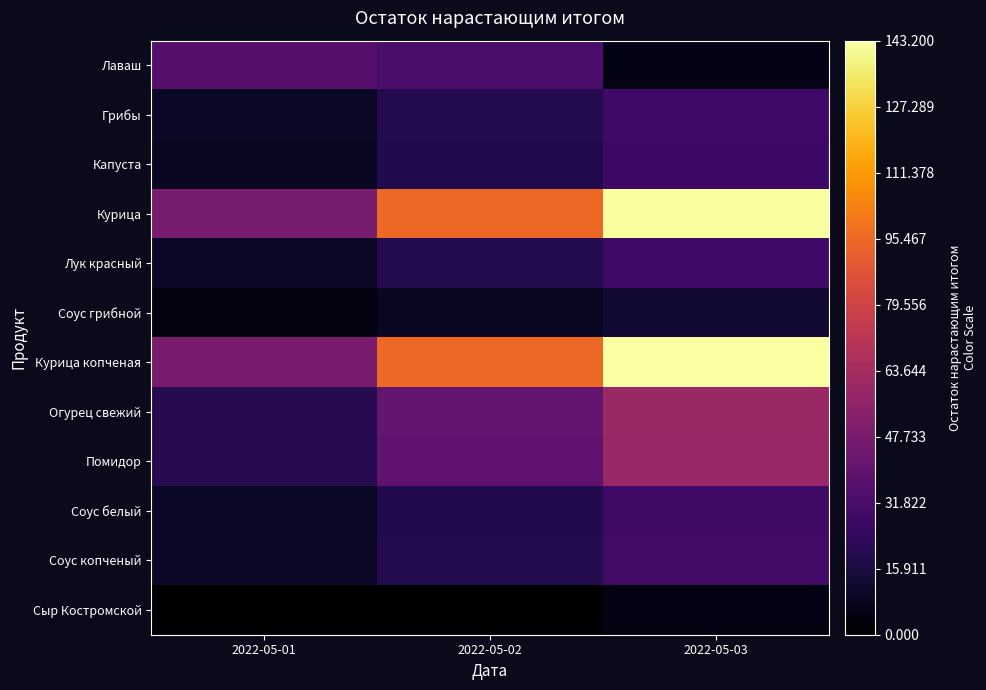

At 2022-05-02, list the series in order from largest to smallest.

Курица, Курица копченая, Огурец свежий, Помидор, Лаваш, Соус копченый, Лук красный, Грибы, Соус белый, Капуста, Соус грибной, Сыр Костромской